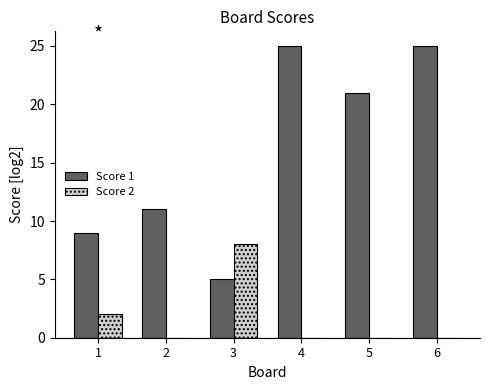

How many categories are shown in the chart?

6